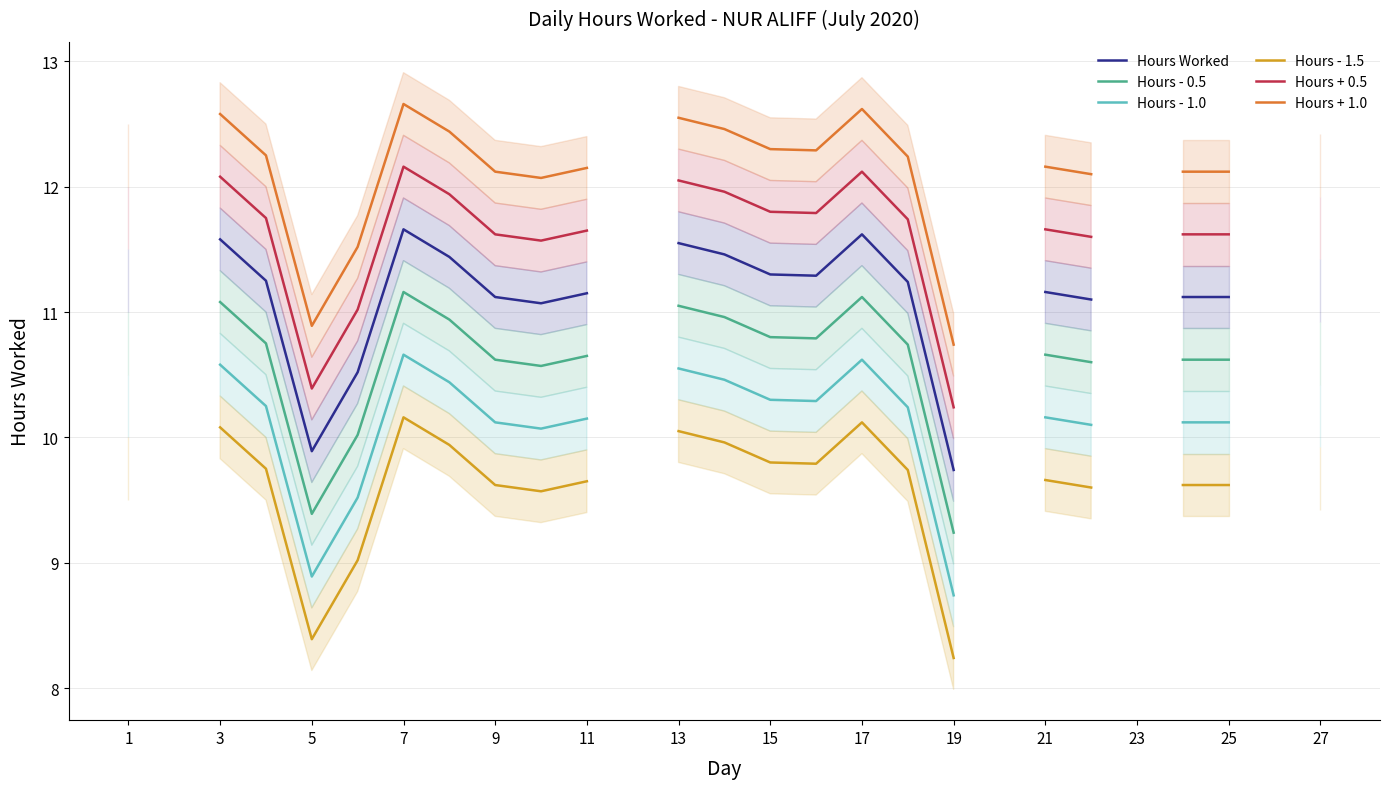

What is the minimum value shown in the chart?

8.2